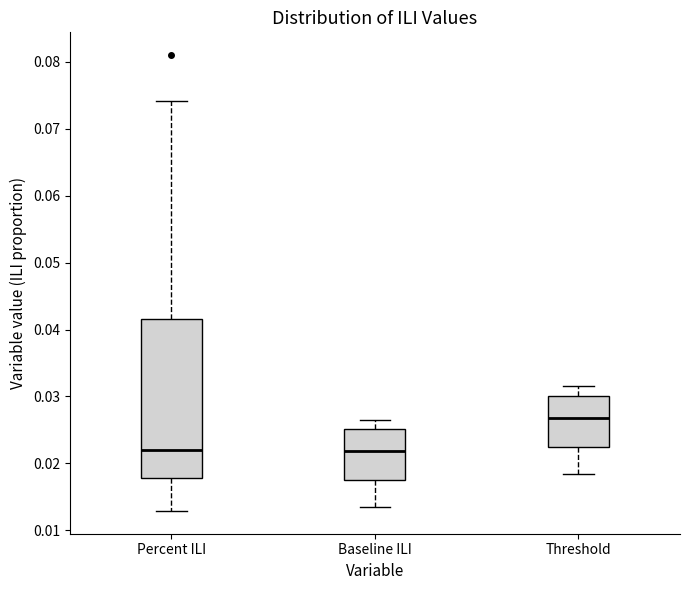

Reading left to right, read every box against the y-axis: the position of its median line, the range the box covers, and the ends of its whiskers. The values are not printed on the chart, so give them approximately, as read against the axis.

Percent ILI: median 0.022, box 0.018 to 0.042, whiskers 0.013 to 0.074
Baseline ILI: median 0.022, box 0.017 to 0.025, whiskers 0.013 to 0.027
Threshold: median 0.027, box 0.022 to 0.030, whiskers 0.018 to 0.031